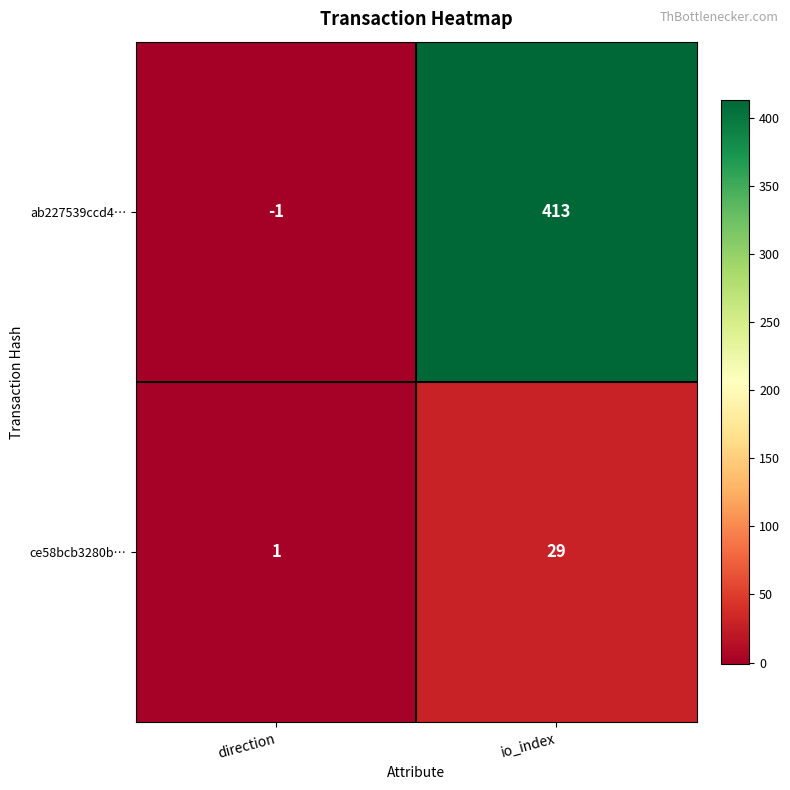

What is the difference between the highest and lowest values at io_index?

384